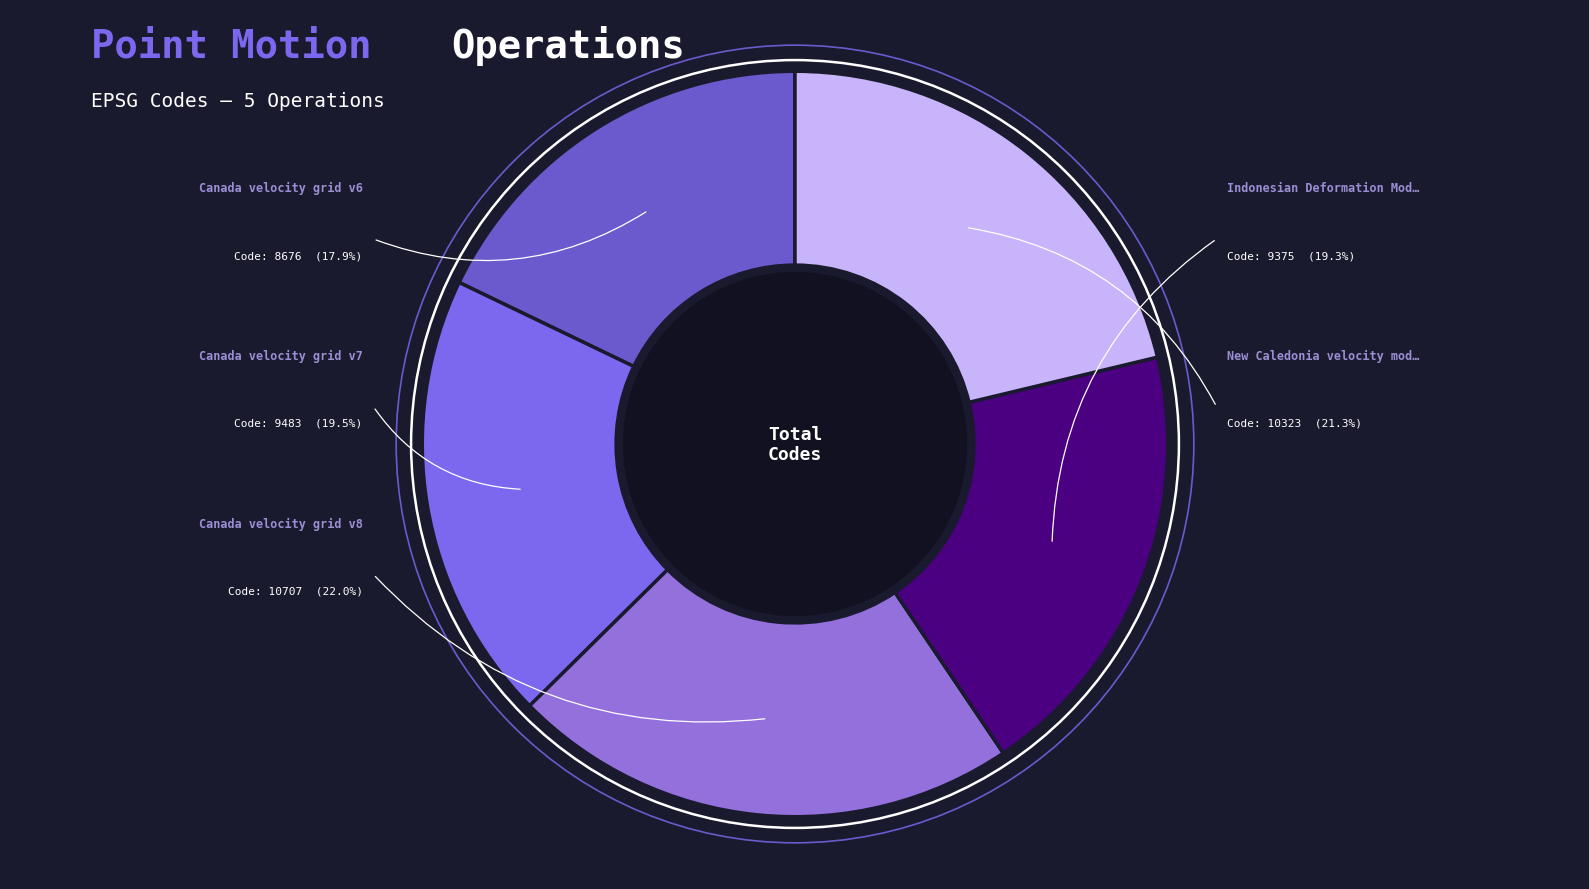

To the nearest percent, what is the combined percentage of Canada velocity grid v8 and New Caledonia velocity model 2015?

43%